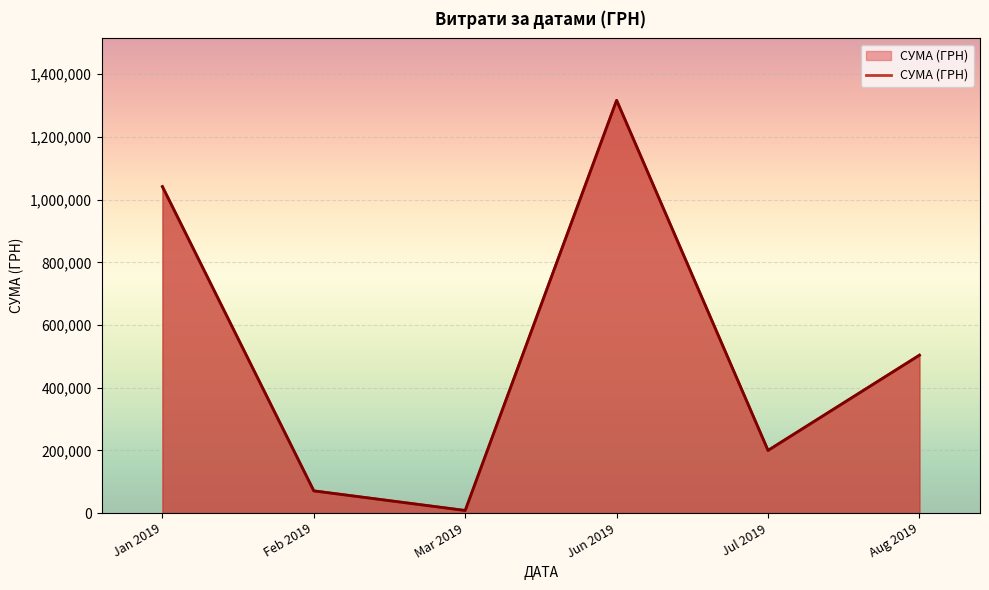

At which label does the data first exceed 503759?

Jan 2019